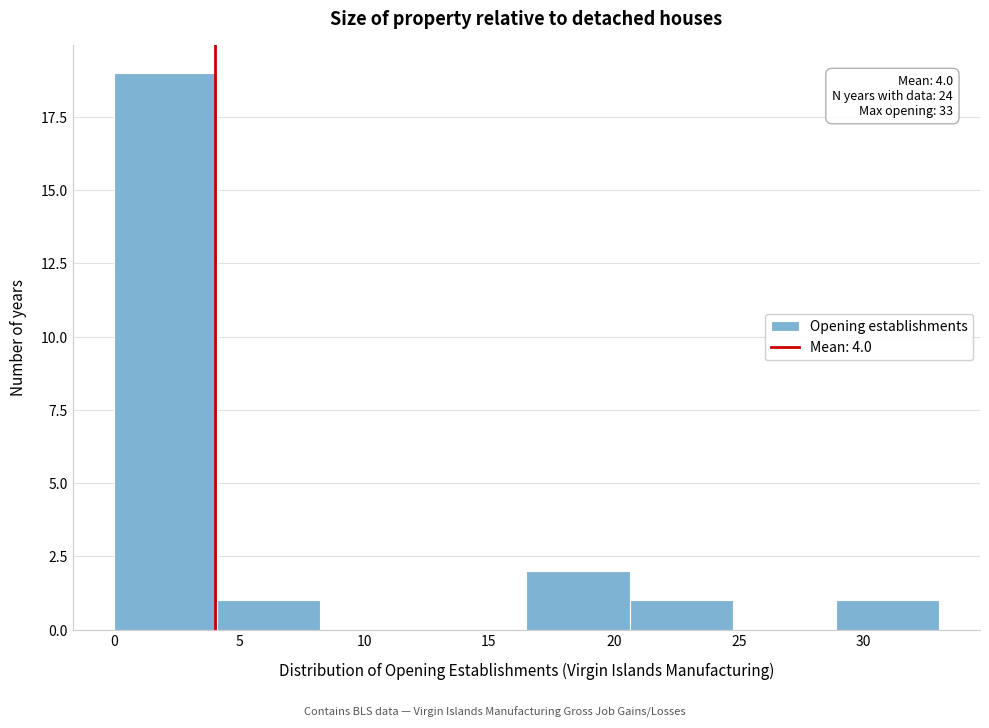

Over which range of the x-axis is the bar tallest?

0.0 to 4.0